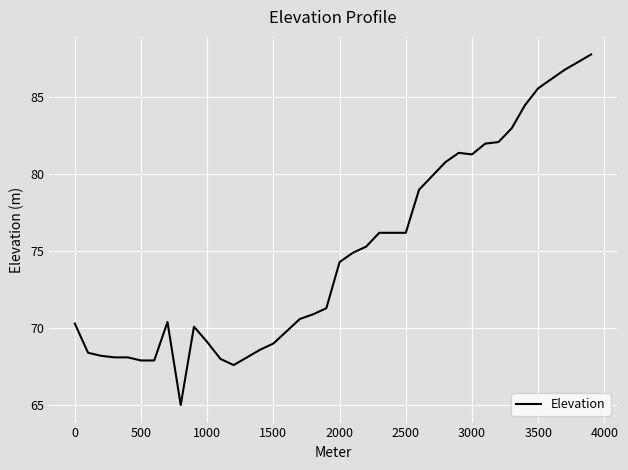

How many lines are shown in the chart?

1